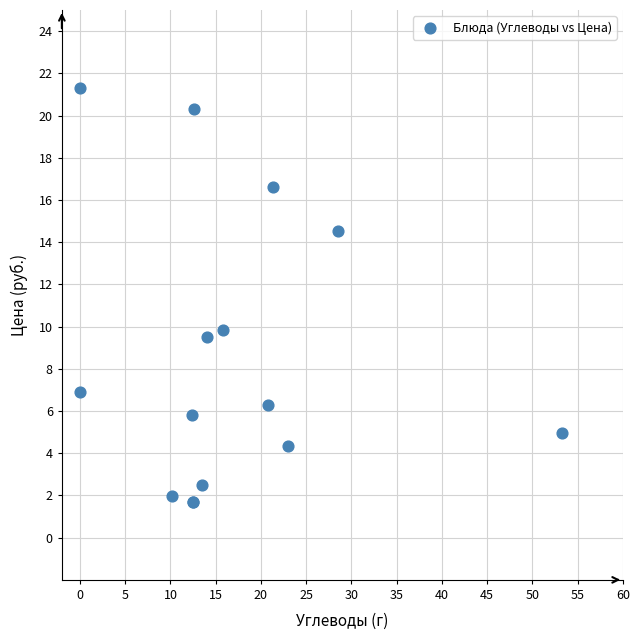

What Y value in the scatter plot is closest to 11?

9.8